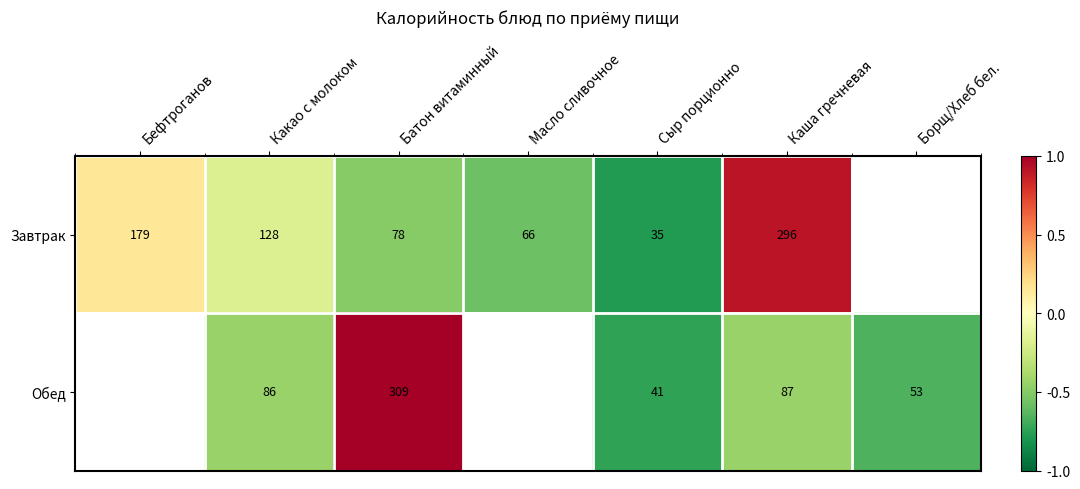

Is the value of Завтрак at Бефтроганов greater than the value of Обед at Сыр порционно?

Yes